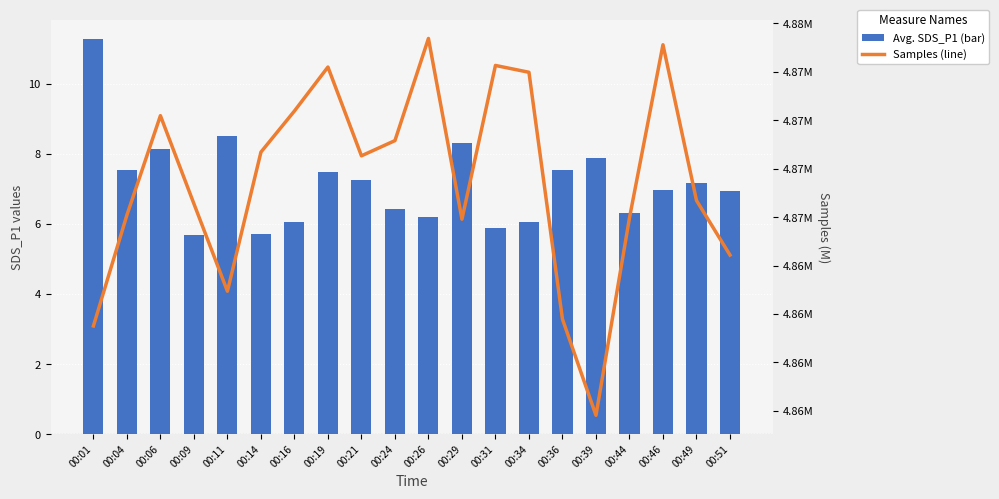

Reading right to left, extract all data points from this chart.

Avg. SDS_P1 (bar): 7.0	7.2	7.0	6.3	7.9	7.5	6.0	5.9	8.3	6.2	6.4	7.2	7.5	6.1	5.7	8.5	5.7	8.1	7.5	11.3
Samples (line): 4.9	4.9	4.9	4.9	4.9	4.9	4.9	4.9	4.9	4.9	4.9	4.9	4.9	4.9	4.9	4.9	4.9	4.9	4.9	4.9